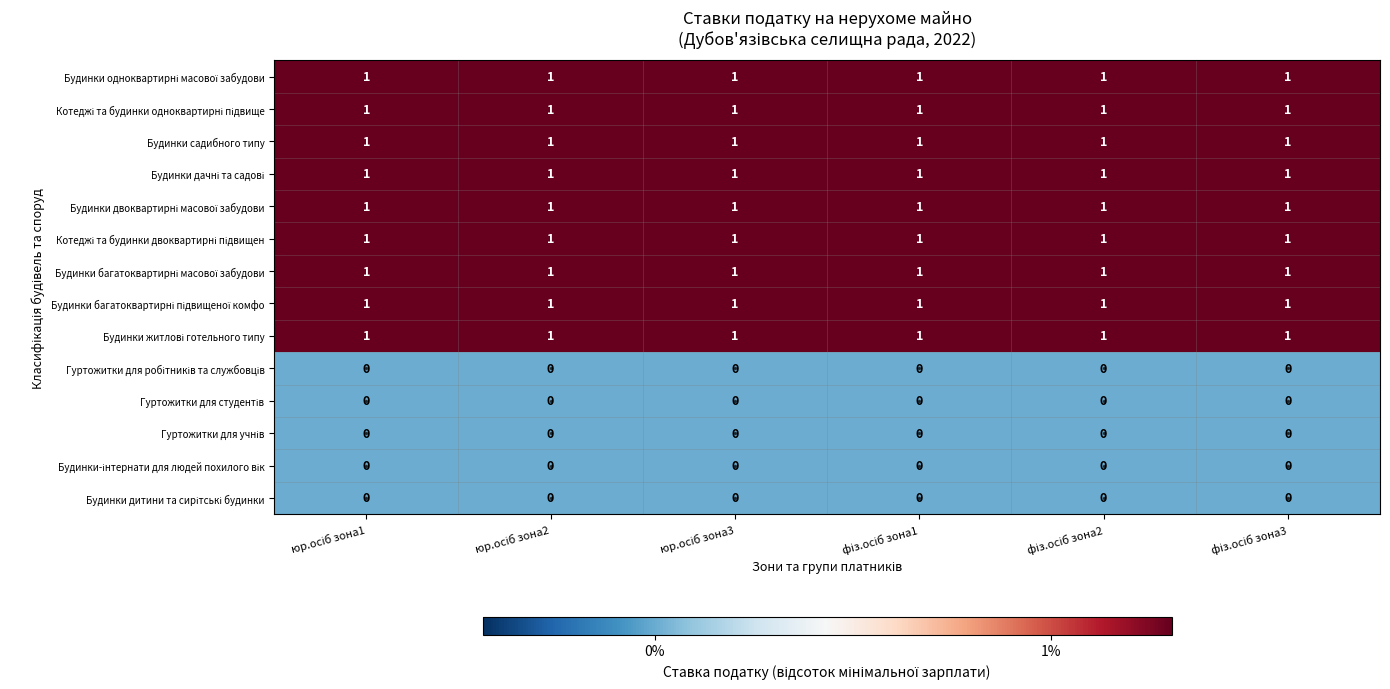

What is the sum of all Будинки садибного типу values?

6